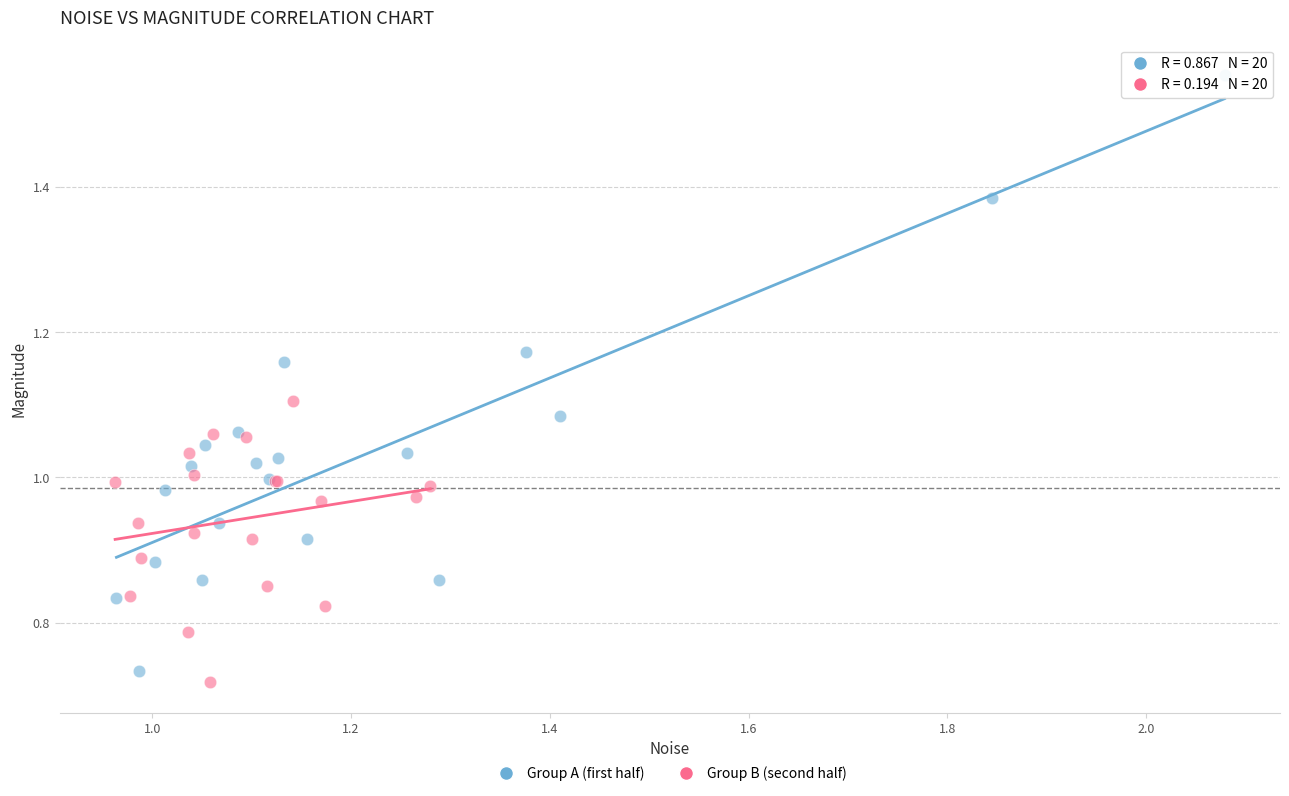

Which series has the widest spread of Y values?

Group A (first half)